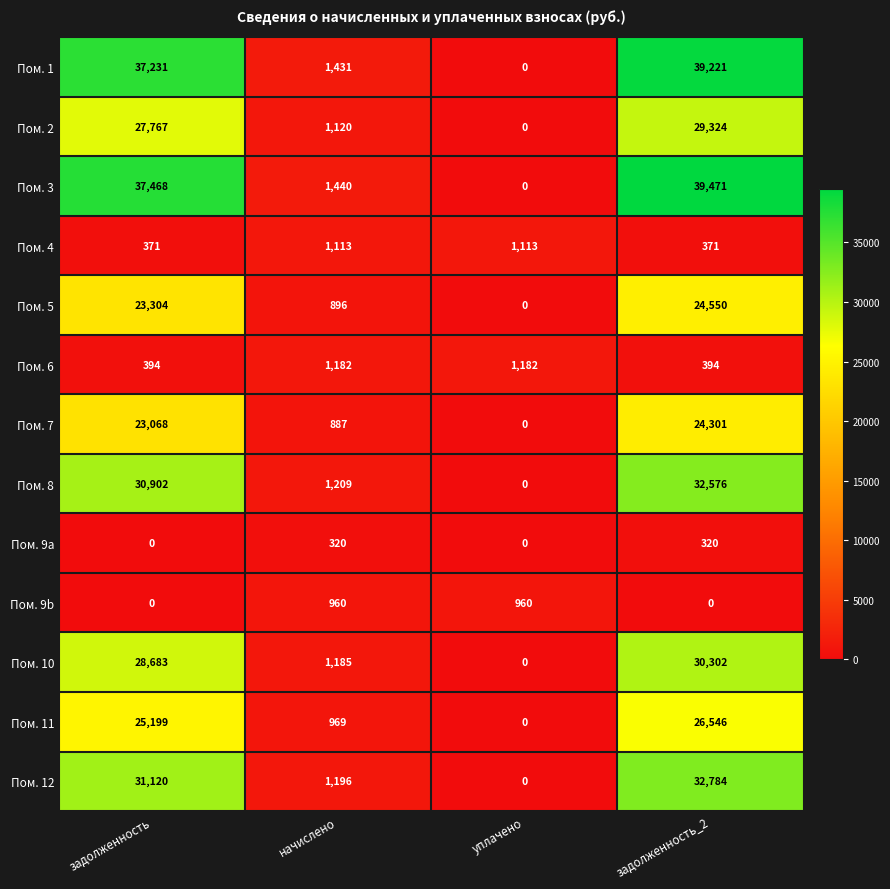

Which series has the widest spread of values?

Пом. 3